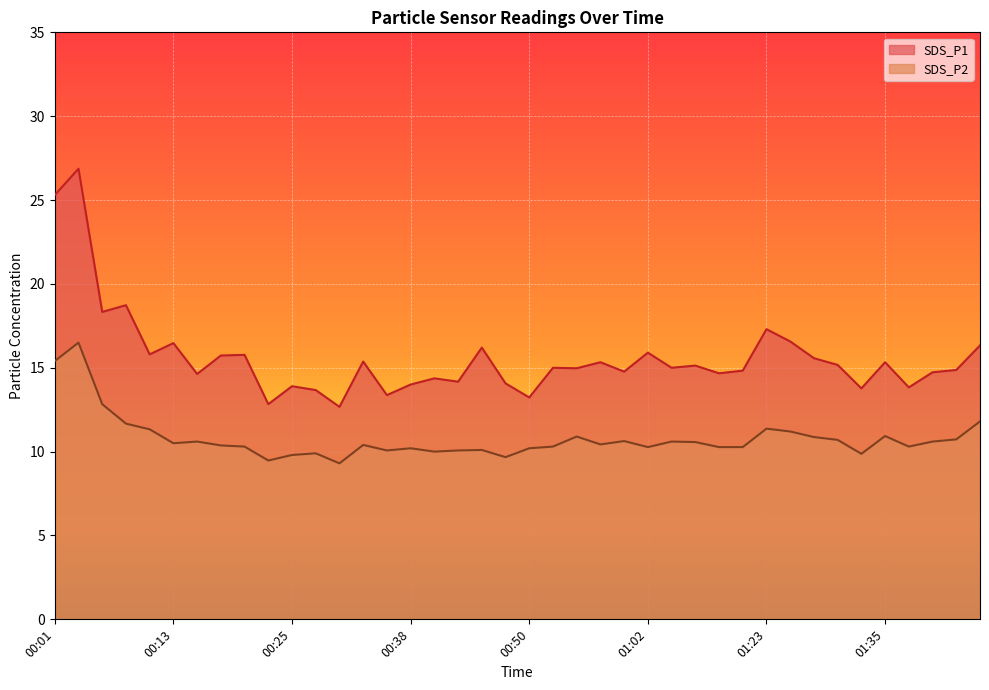

What are all the series names shown in the legend?

SDS_P1, SDS_P2